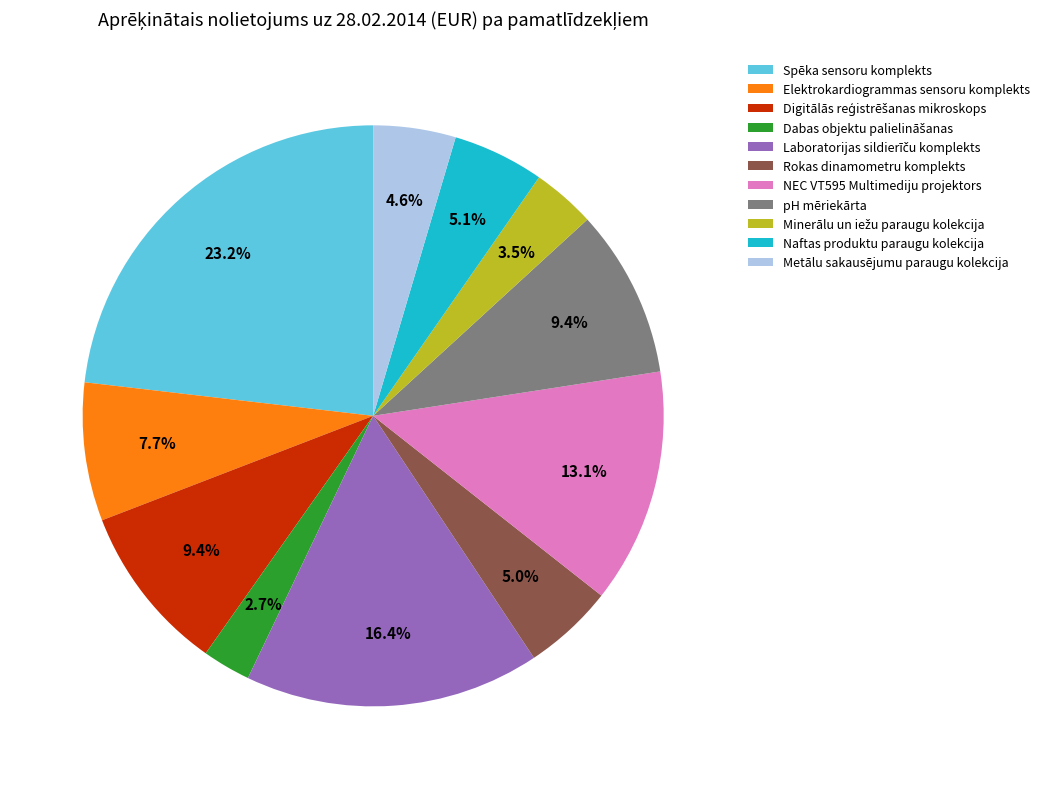

To the nearest percent, what is the difference between the largest and smallest slice percentages?

20%